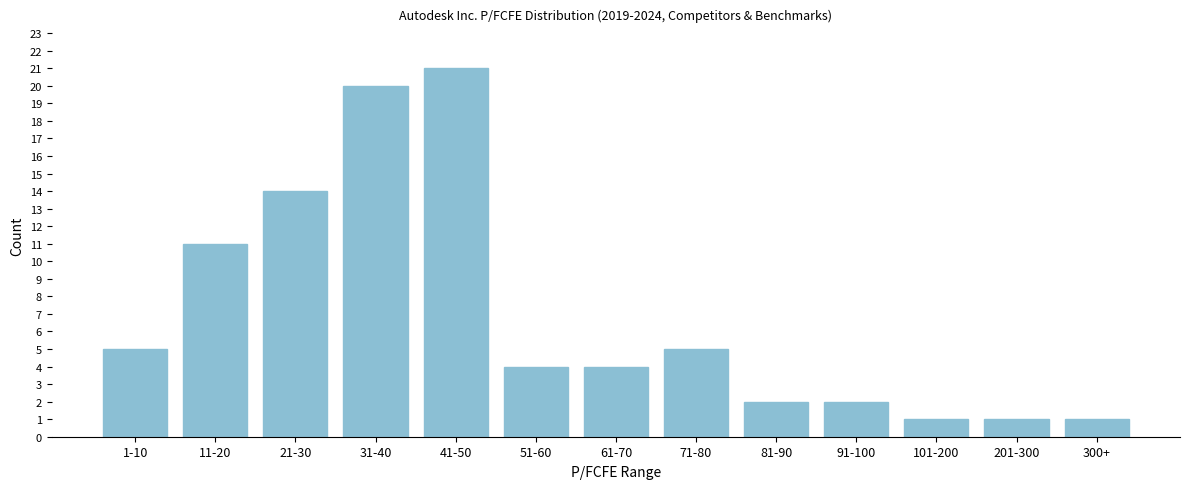

Reading left to right, transcribe all the data shown in this chart.

1-10=5	11-20=11	21-30=14	31-40=20	41-50=21	51-60=4	61-70=4	71-80=5	81-90=2	91-100=2	101-200=1	201-300=1	300+=1